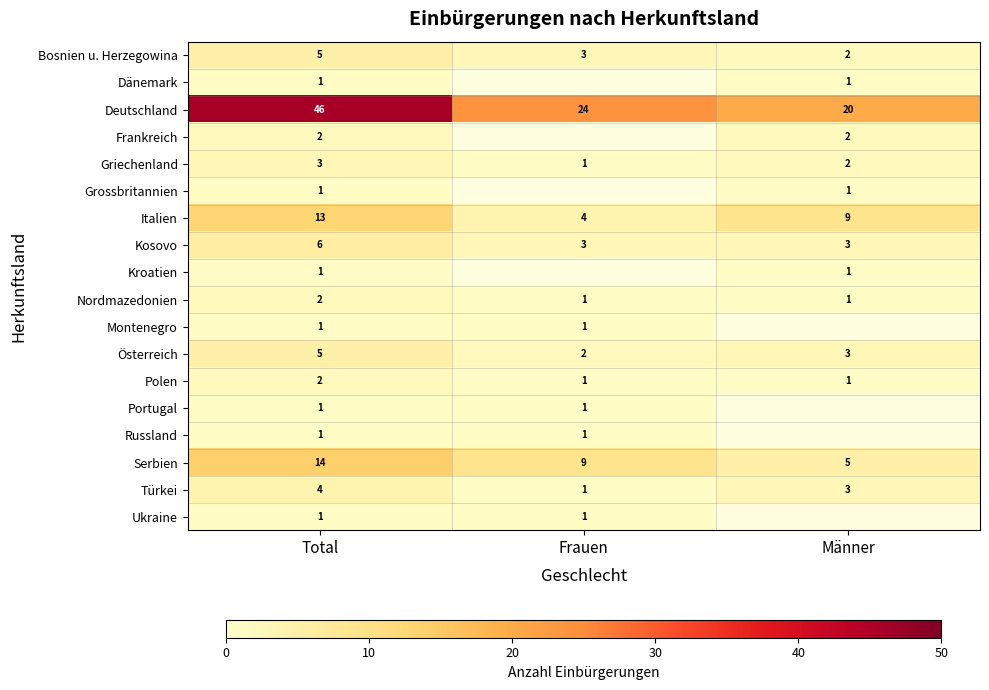

Rank the categories by Deutschland value from lowest to highest.

Männer, Frauen, Total